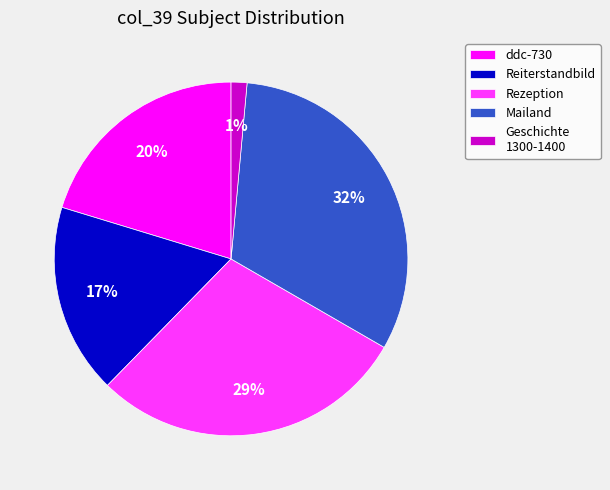

What is the smallest slice in the pie chart?

Geschichte 1300-1400